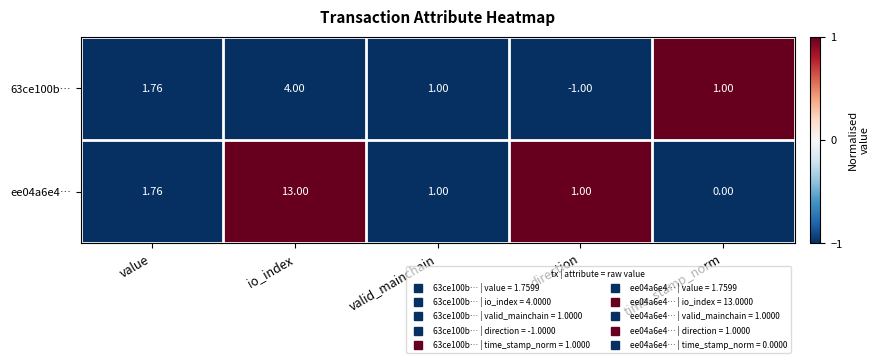

How many series are shown in this chart?

2